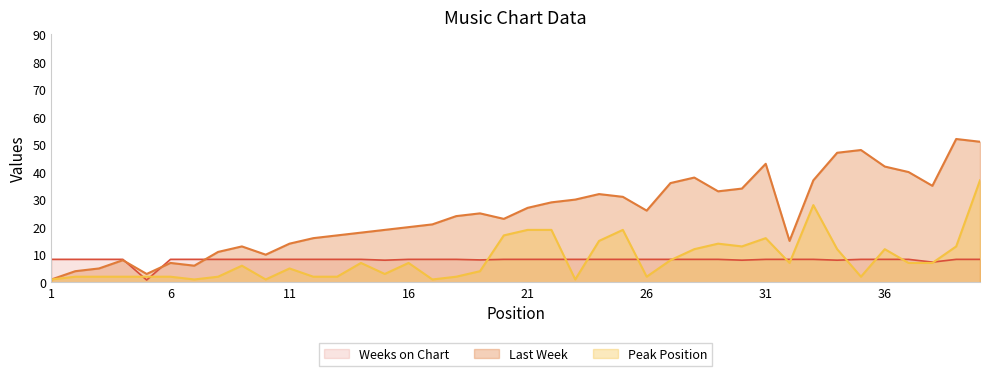

Does the chart have visible grid lines?

No